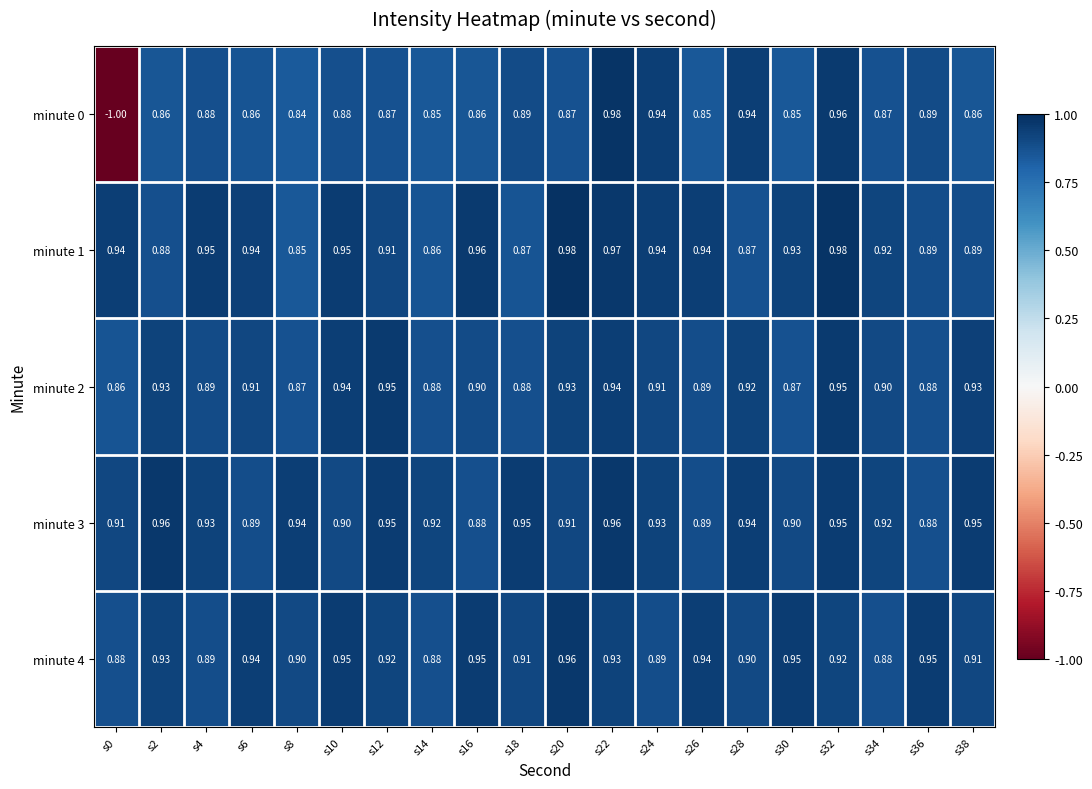

Is the value of minute 1 at s8 greater than the value of minute 3 at s2?

No